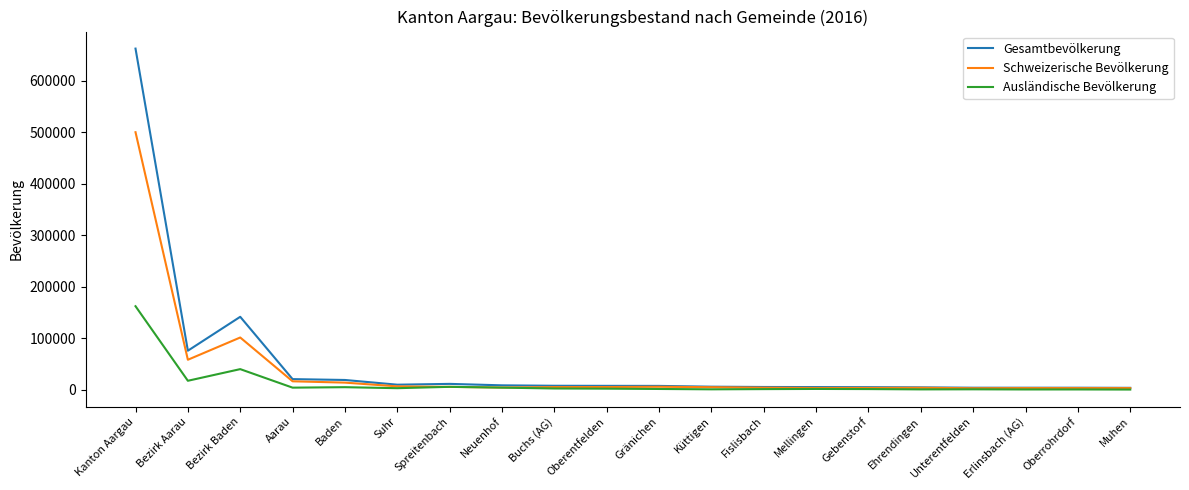

True or false: Gesamtbevölkerung has a value of 11538 at Spreitenbach.

True